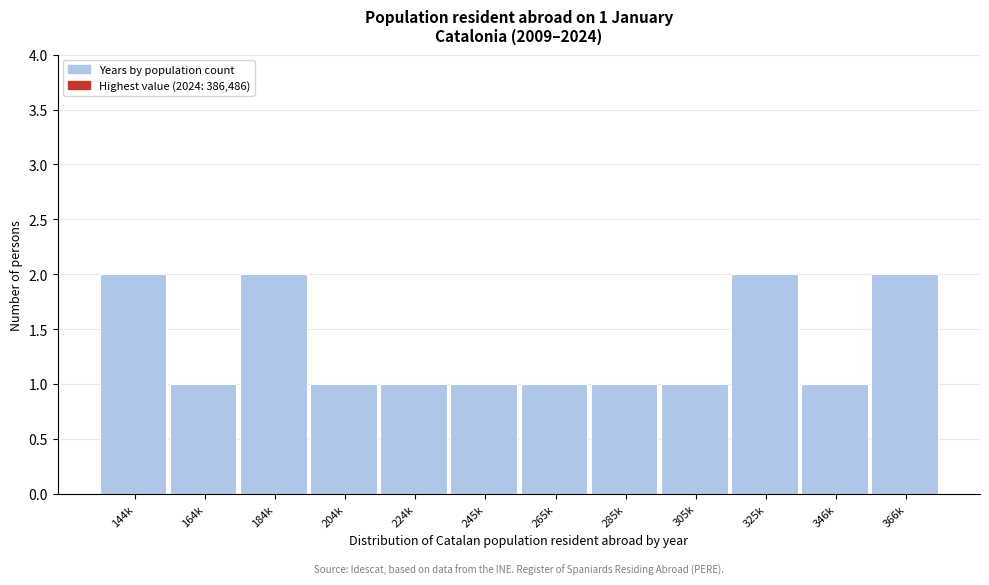

Reading right to left, extract all data points from this chart.

2	1	2	1	1	1	1	1	1	2	1	2